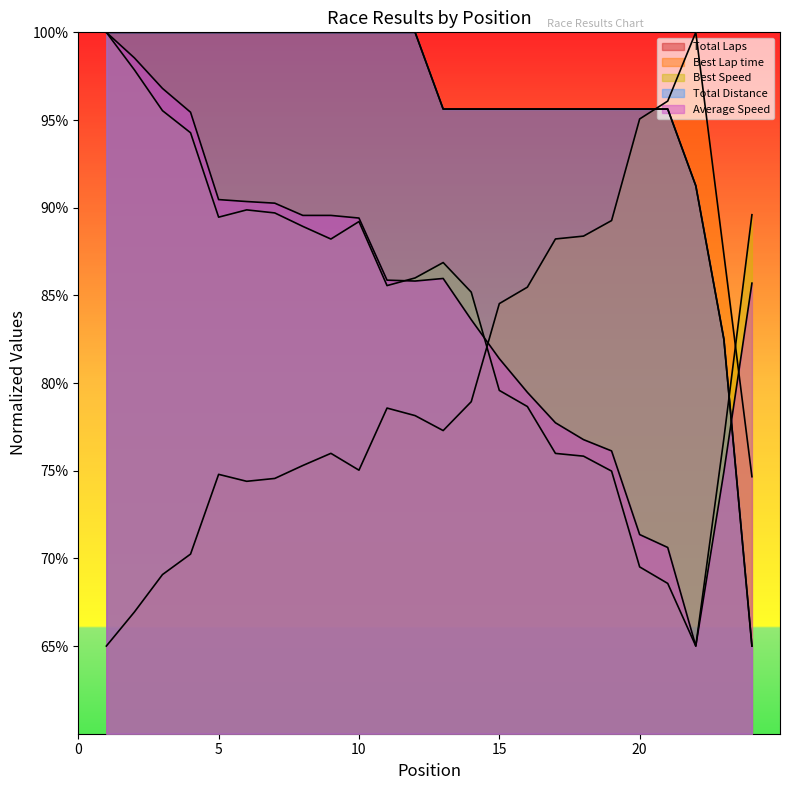

What is the highest value of the Best Speed series?

100.0